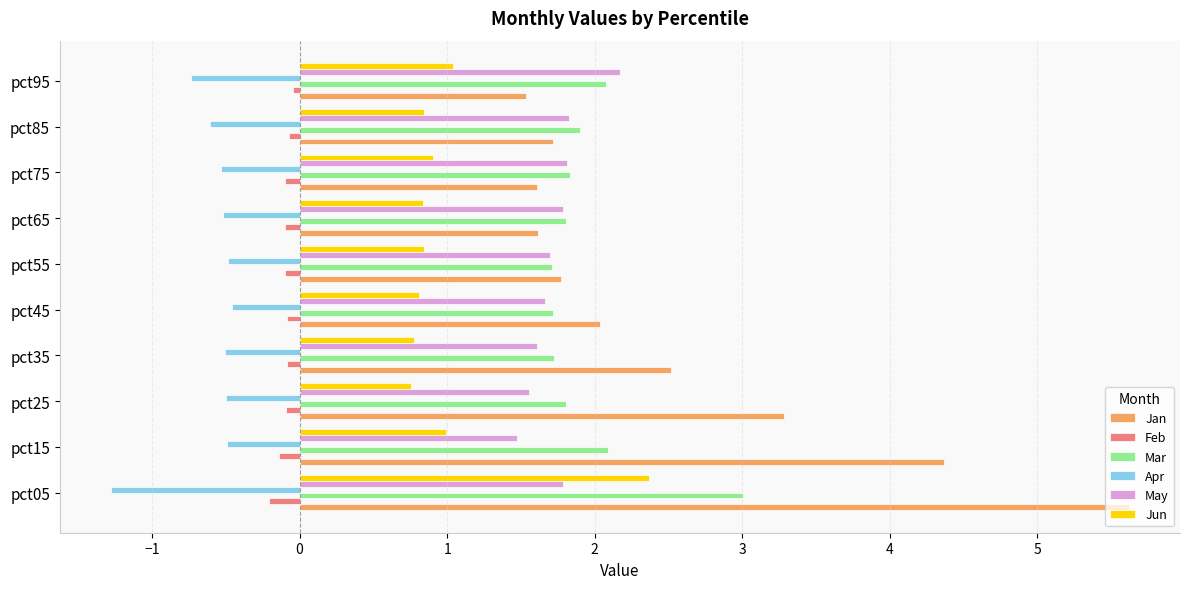

Is it true that Jan equals 2.0 at pct45?

True